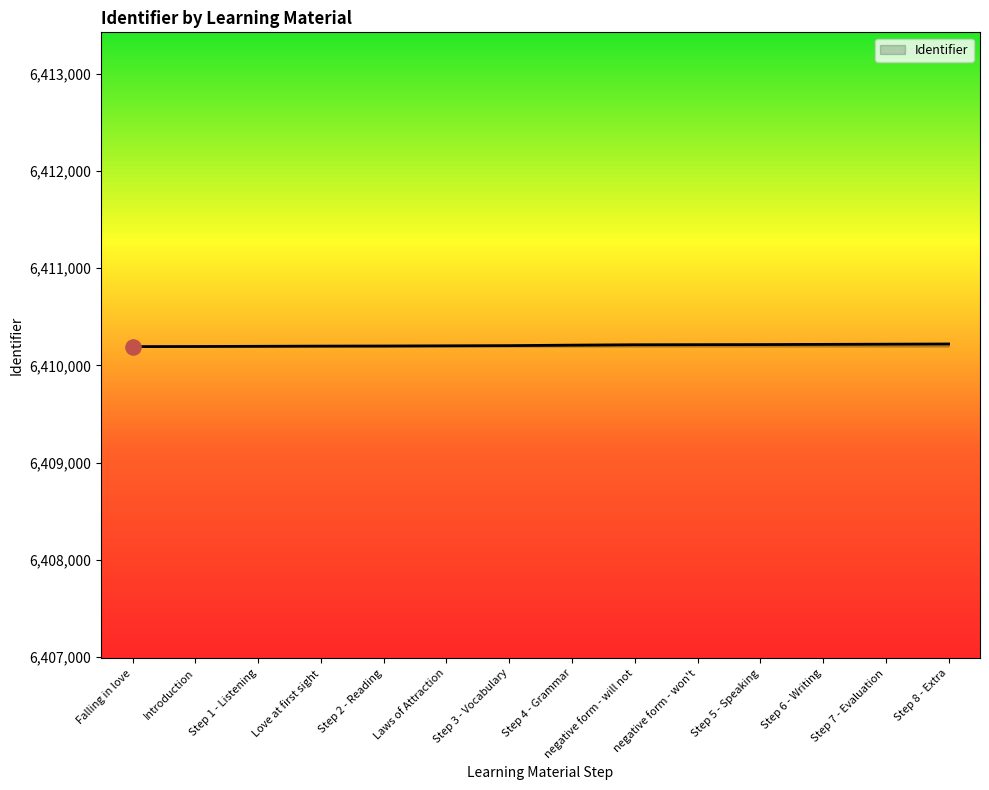

Approximately how many times larger is the value at negative form - won't compared to Step 2 - Reading?

1.0